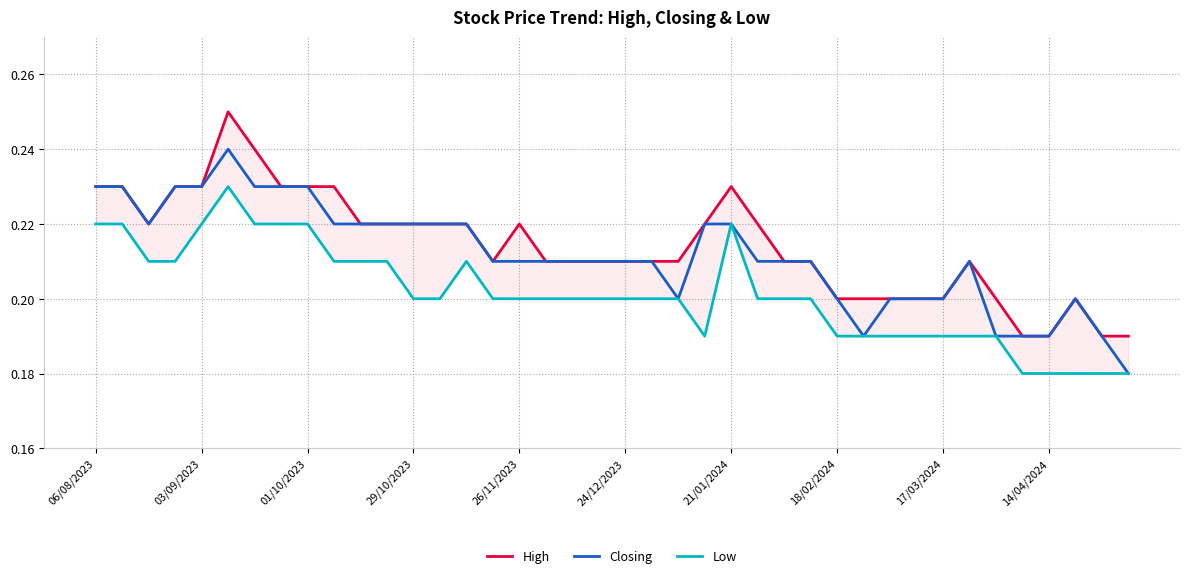

The value of Closing at 13 is 0.4. True or false?

False